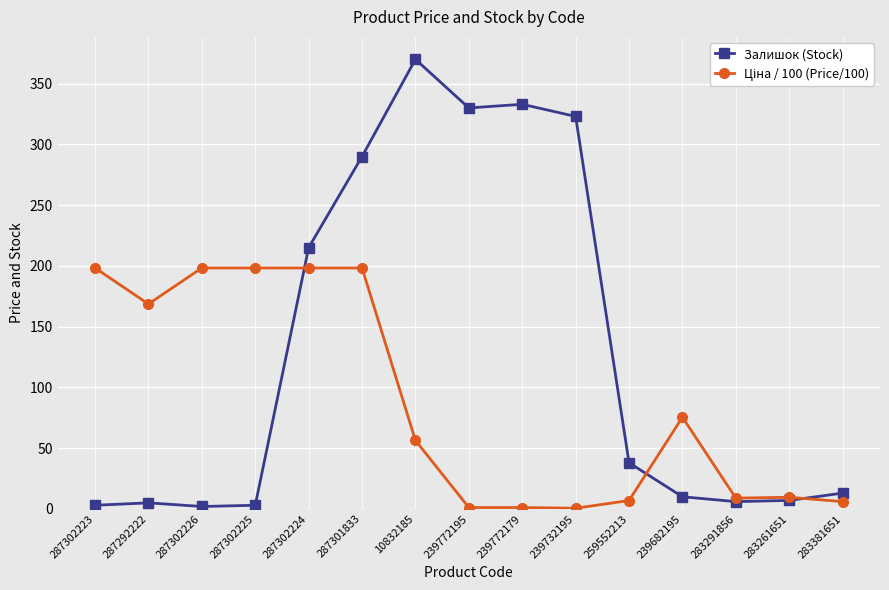

True or false: Залишок (Stock) has more than 0 interior local peaks.

True